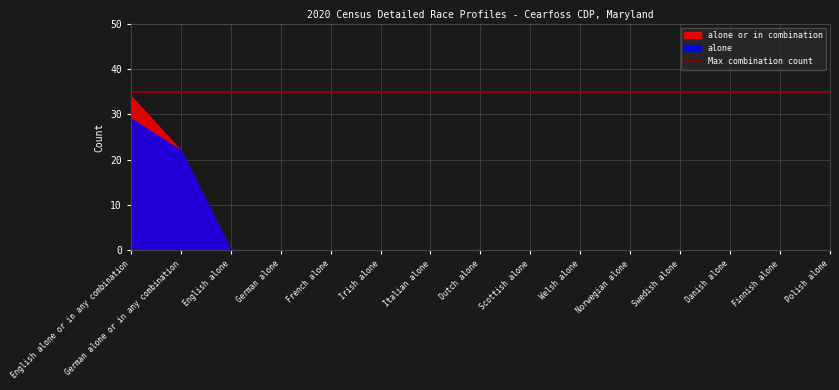

The chart shows a value of 60 at English alone or in any combination. True or false?

False